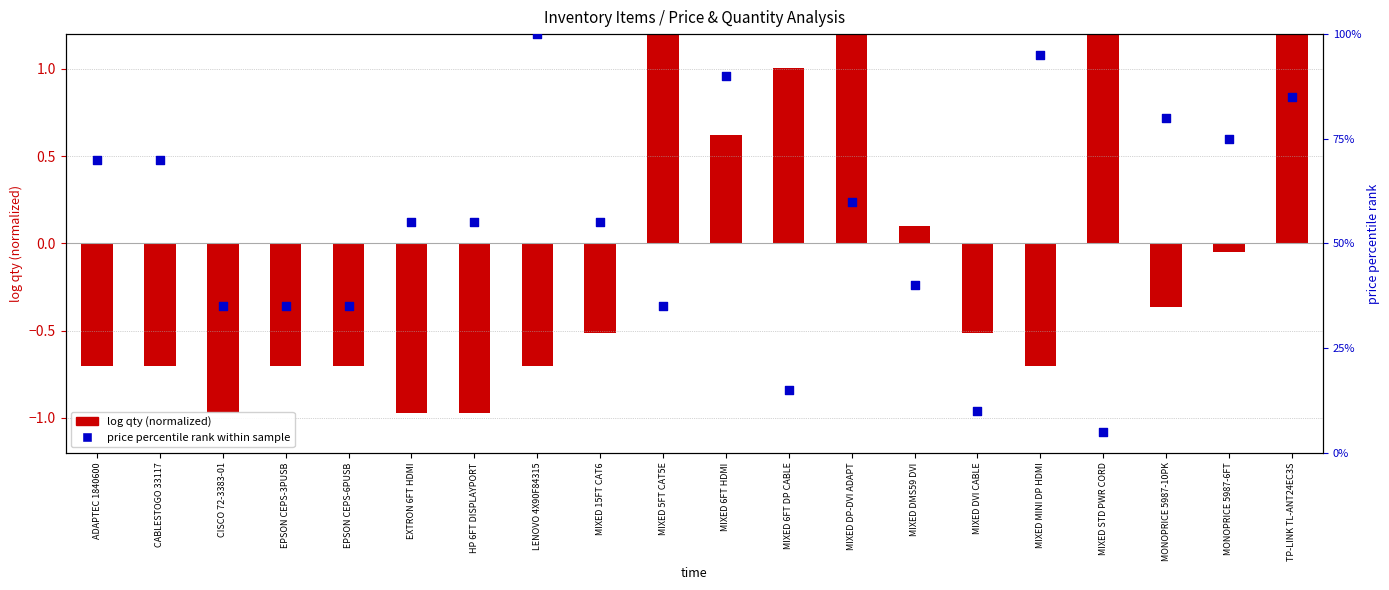

Is the value of price percentile rank at LENOVO 4X90F84315 greater than the value of log qty (normalized) at MIXED DP-DVI ADAPT?

Yes